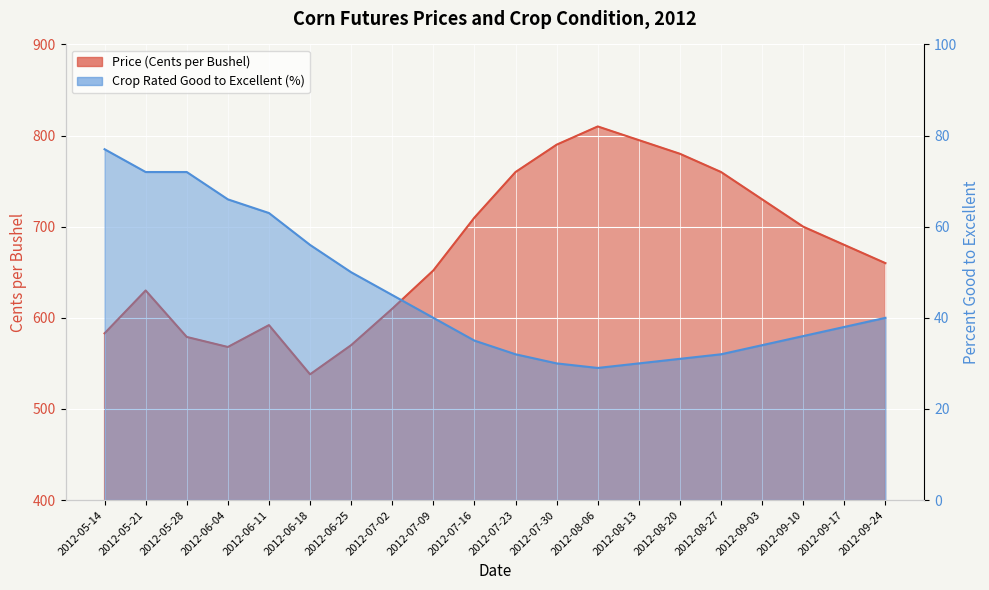

What is the label of the 11th point from the left?

2012-07-23